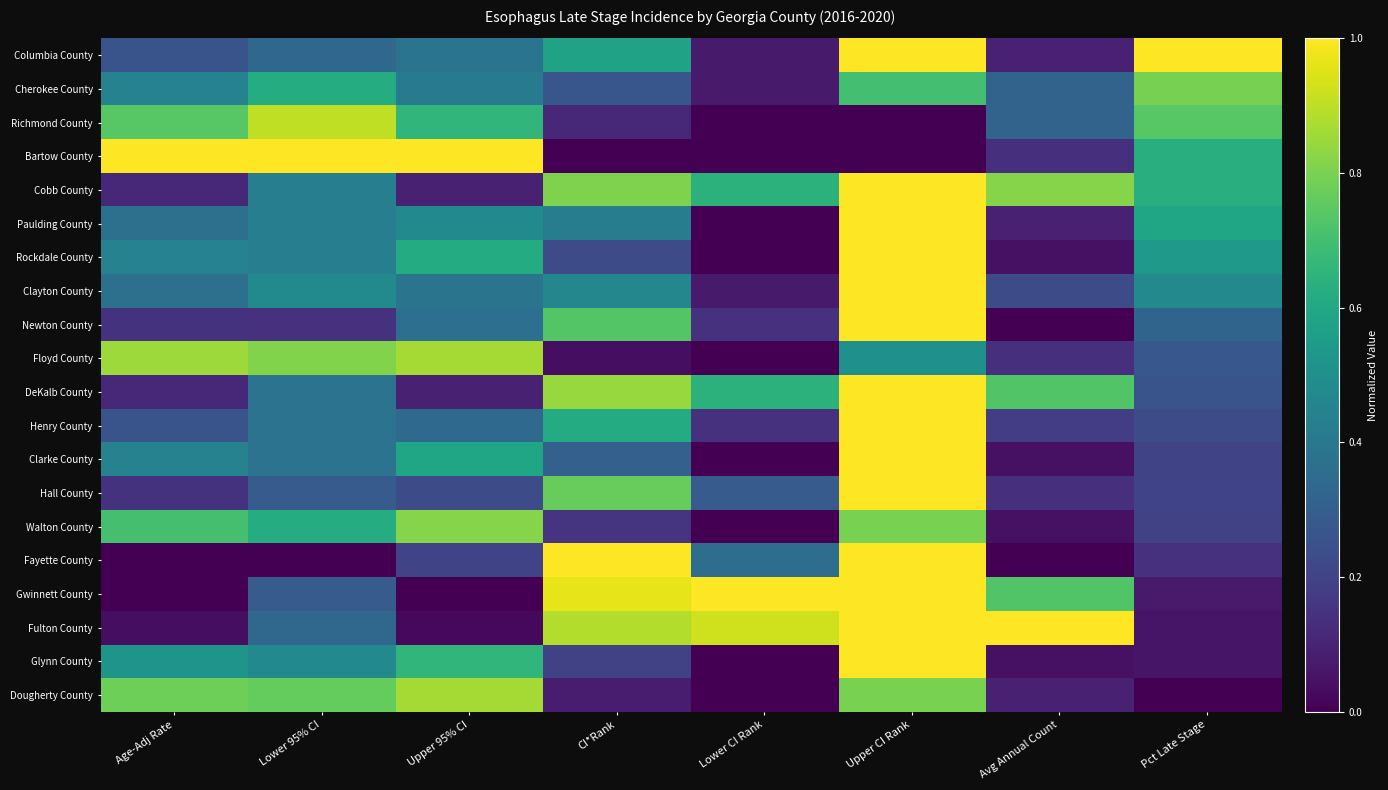

Which category has the highest value across all series?

Upper CI Rank